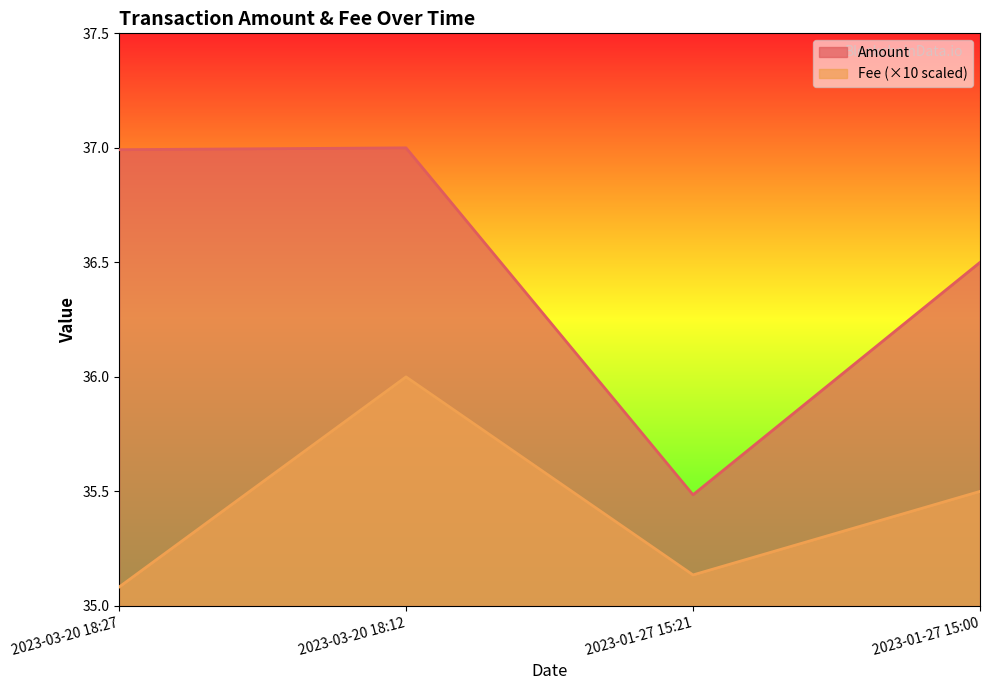

How many interior local valleys does the Amount series have?

1